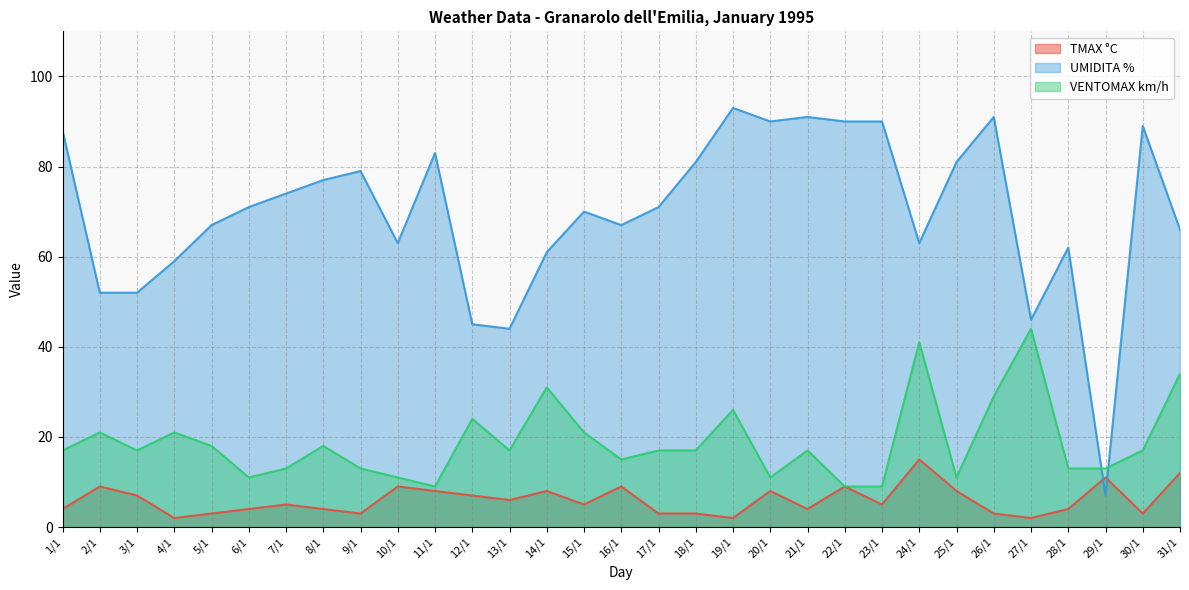

Which label corresponds to the largest value in the chart?

19/1